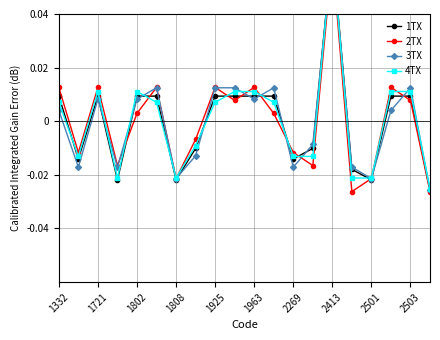

At which label does 3TX first exceed 0?

1332